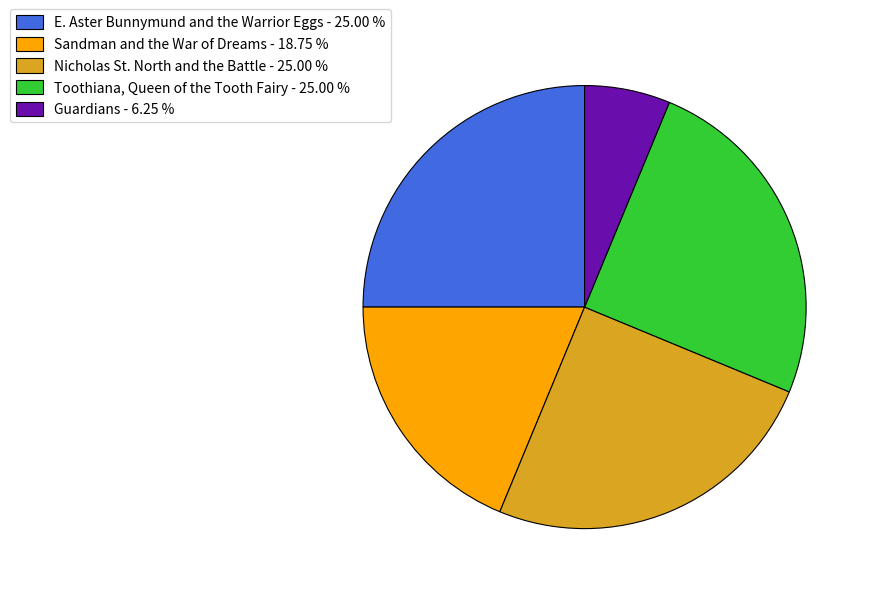

What is the ratio of the value at Toothiana, Queen of the Tooth Fairy - 25.00 % to the value at Nicholas St. North and the Battle - 25.00 %?

1.0